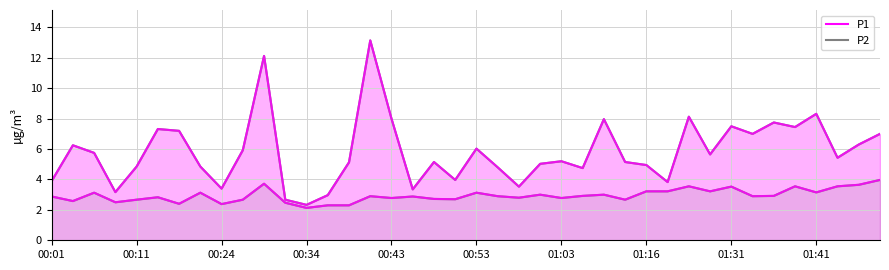

How many lines are shown in the chart?

4